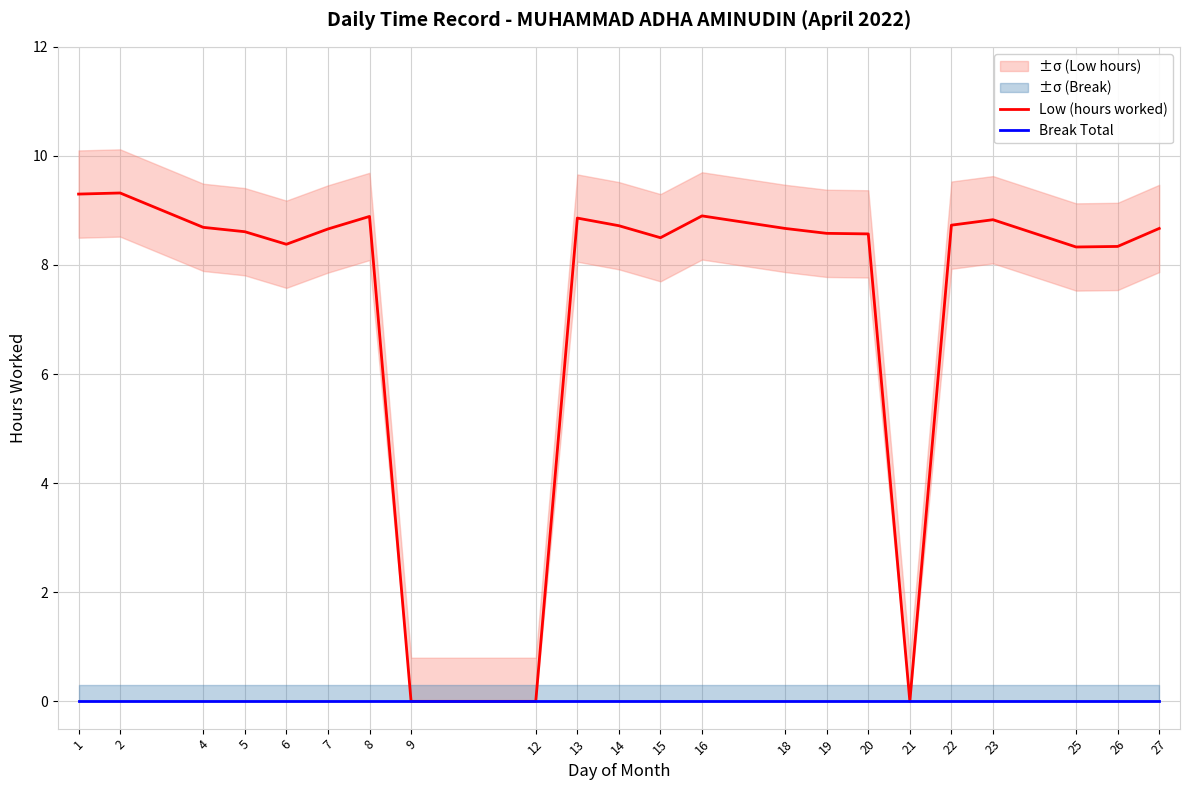

True or false: Break Total has a value of 0.0 at 5.

True